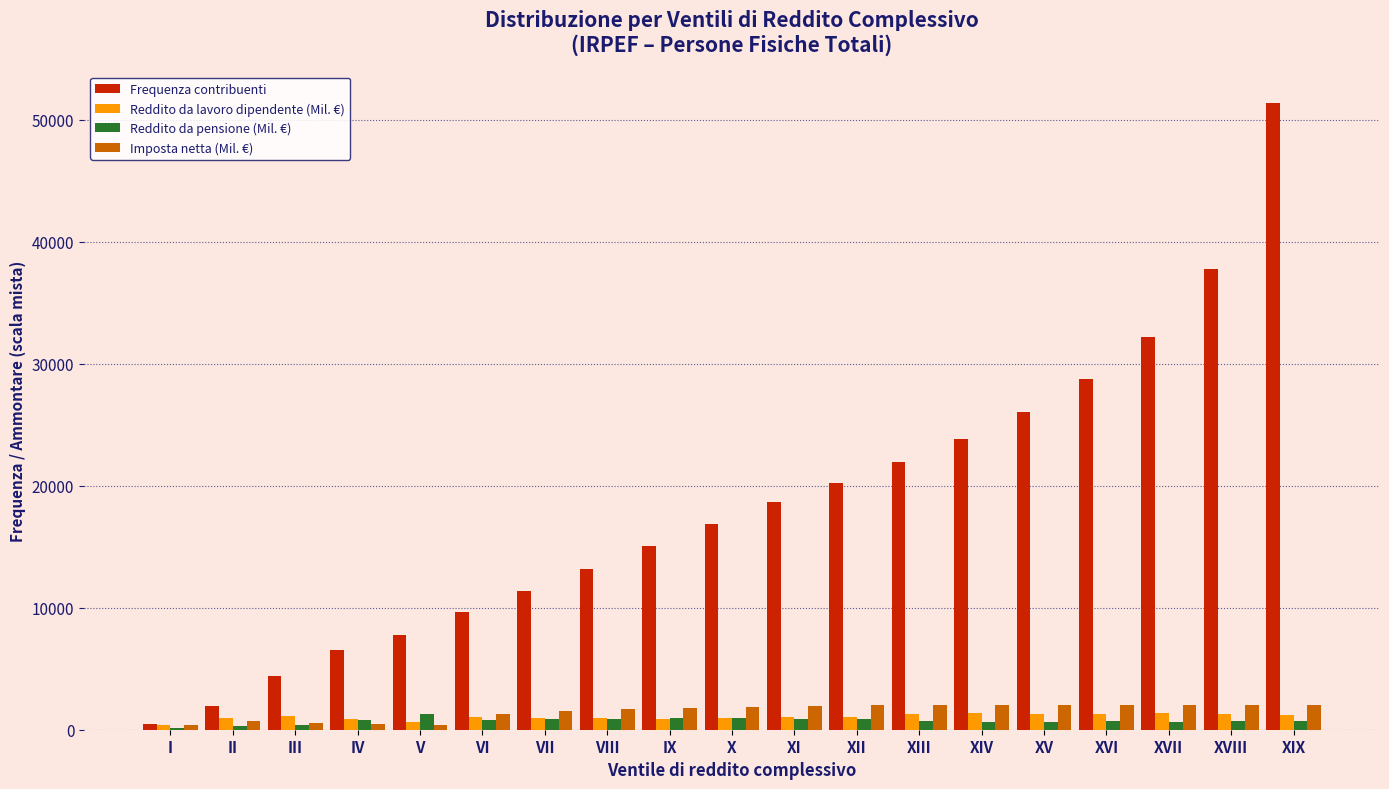

Between VII and XVIII, which series saw the biggest shift?

Frequenza contribuenti